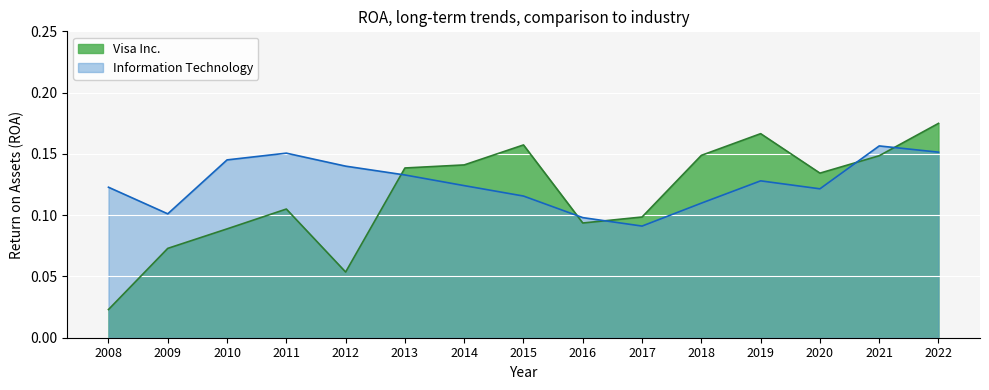

Which series ends up on top after the final intersection of Information Technology and Visa Inc.?

Visa Inc.